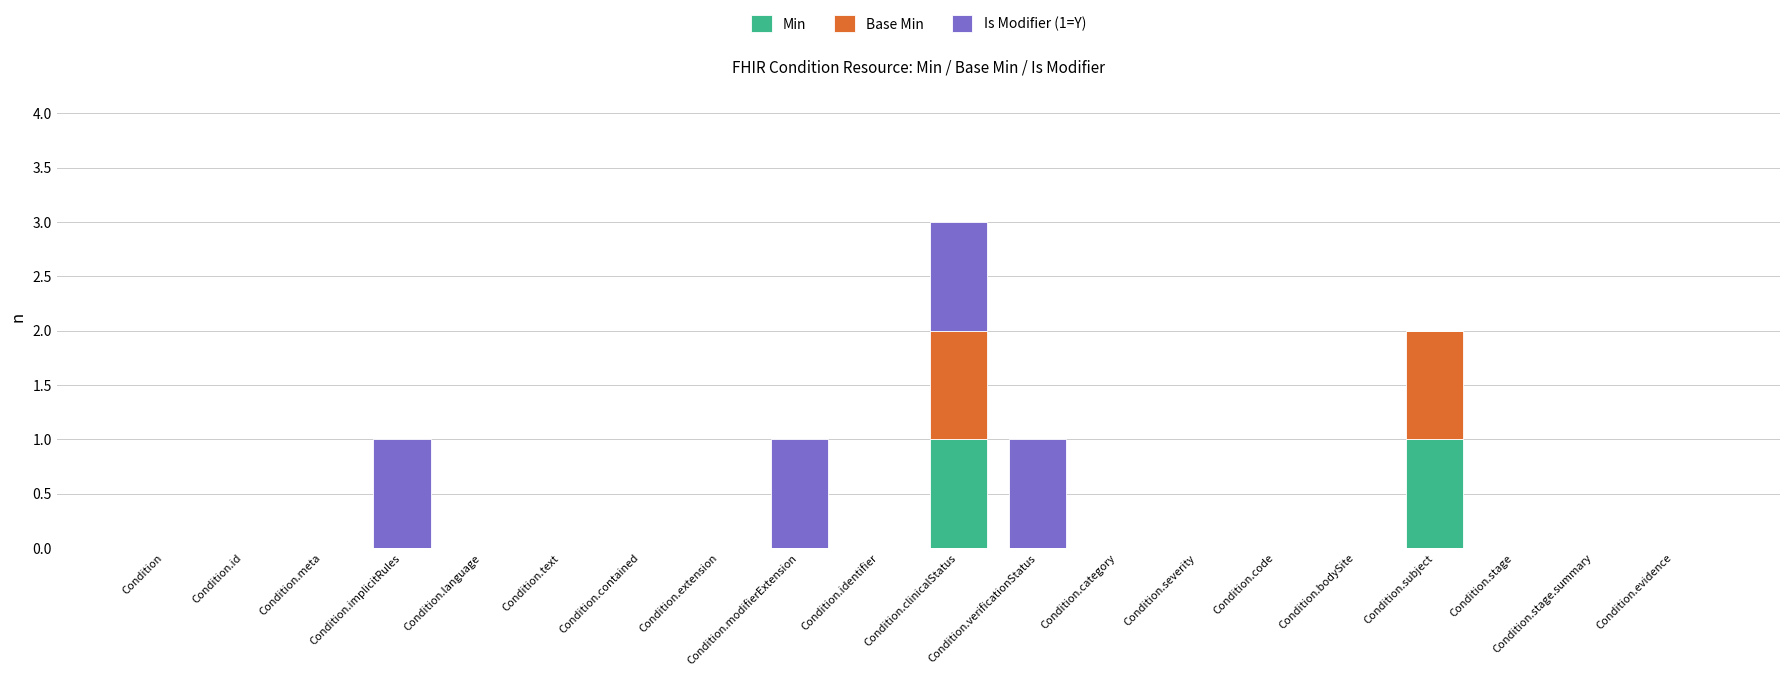

The Min series shows -1 at Condition.implicitRules. True or false?

False